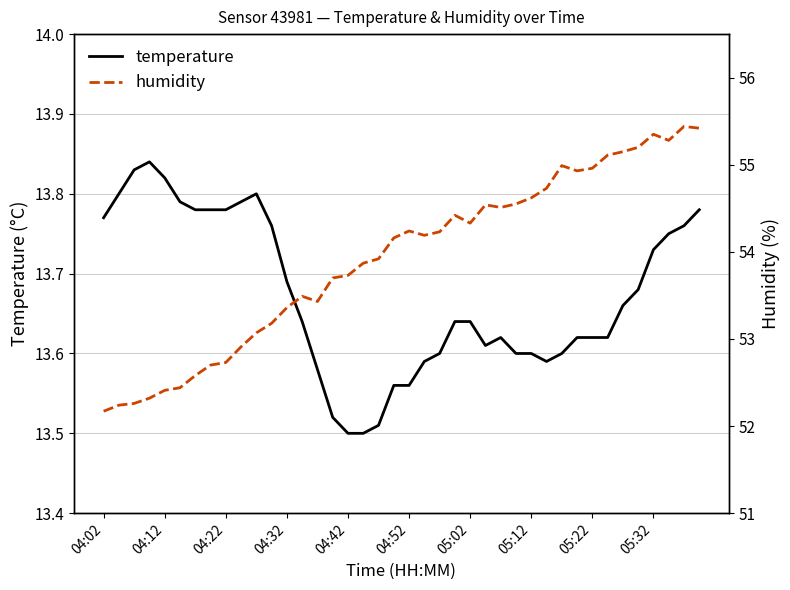

What is the minimum value shown in the chart?

13.5